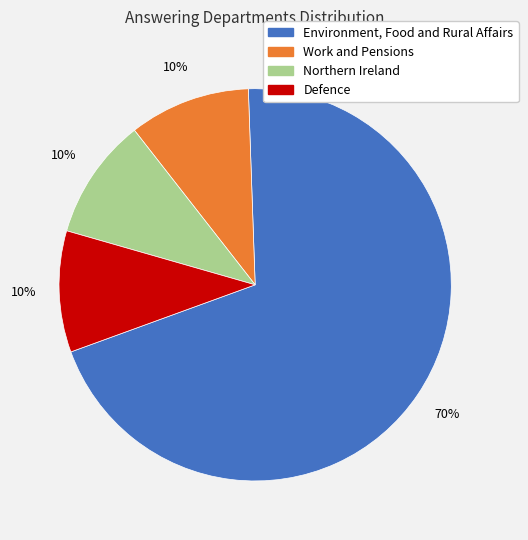

To the nearest percent, what is the difference between the Northern Ireland and Environment, Food and Rural Affairs slice percentages?

60%